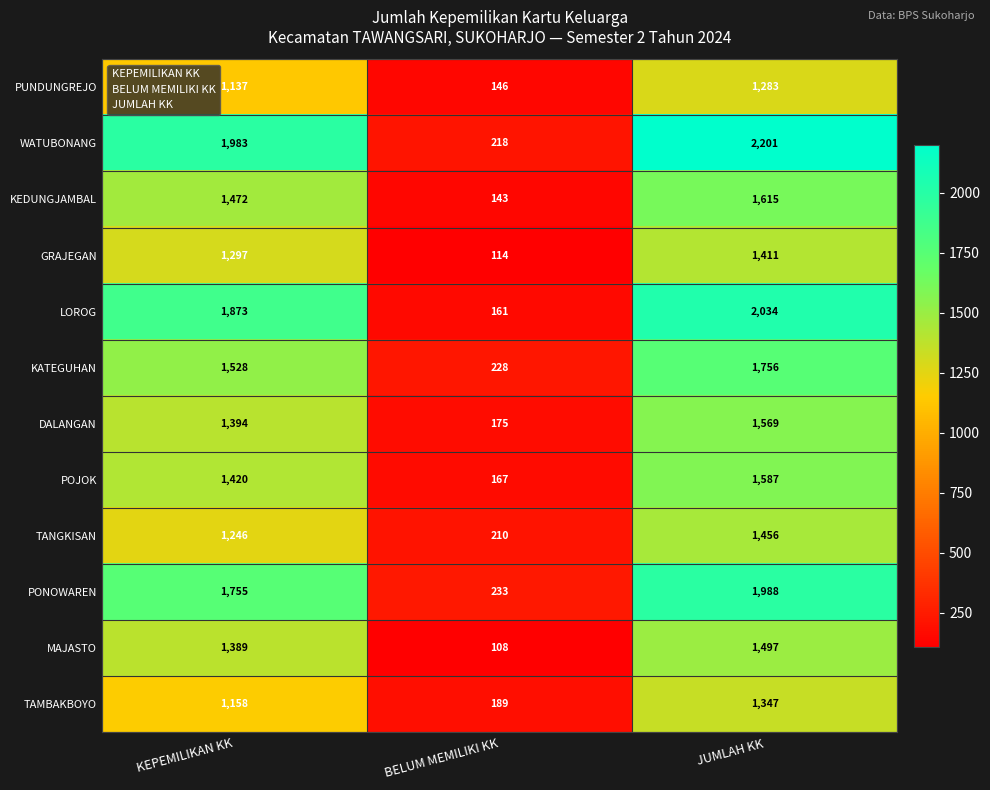

What is the sum of all TAMBAKBOYO values?

2694